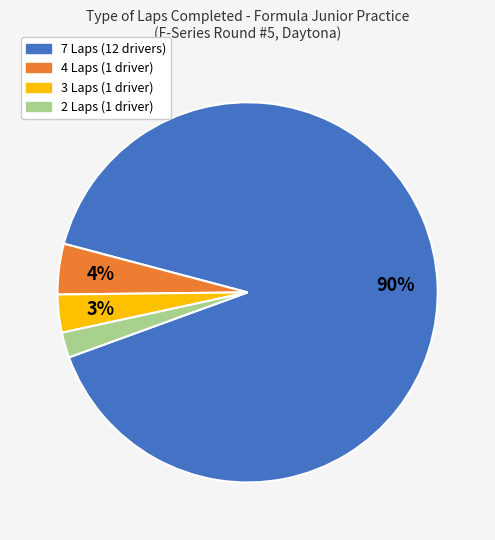

Is there a majority slice in this chart?

Yes